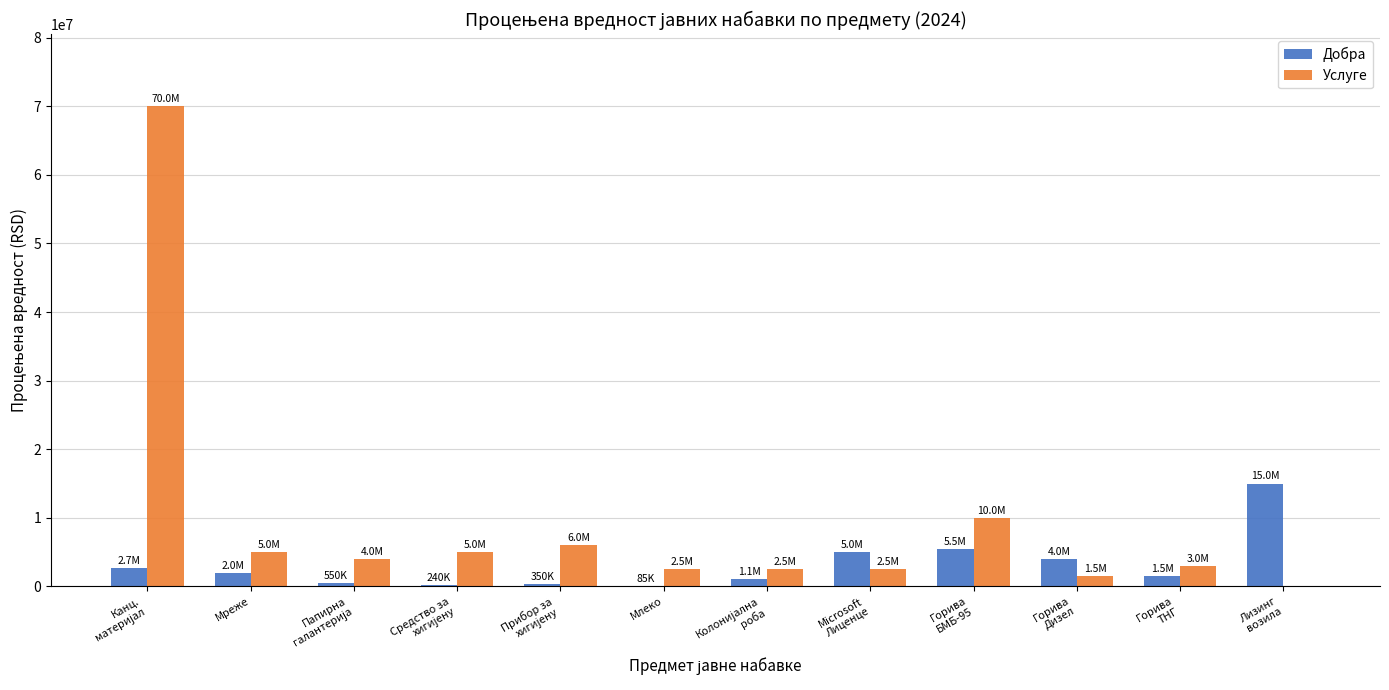

What is the maximum value shown in the chart?

70000000